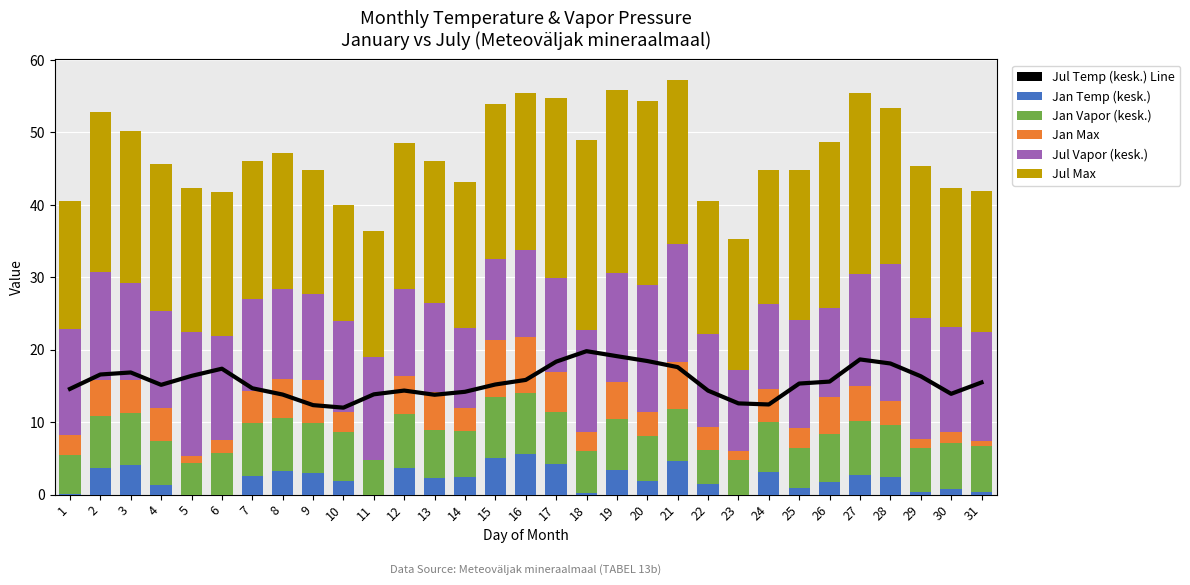

List the labels in order of Jan Vapor (kesk.) value, largest first.

15, 16, 12, 27, 8, 17, 7, 3, 21, 2, 19, 28, 9, 24, 10, 13, 26, 30, 14, 31, 20, 29, 4, 18, 6, 25, 1, 11, 23, 22, 5